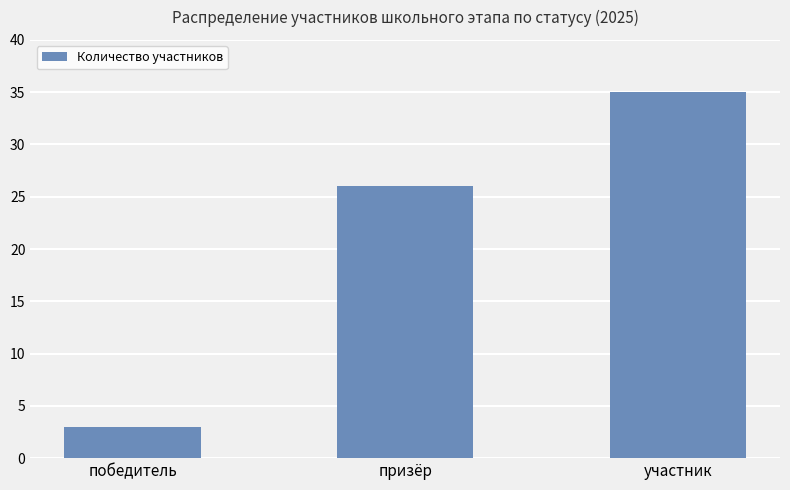

What is the sum of the values at победитель and призёр?

29